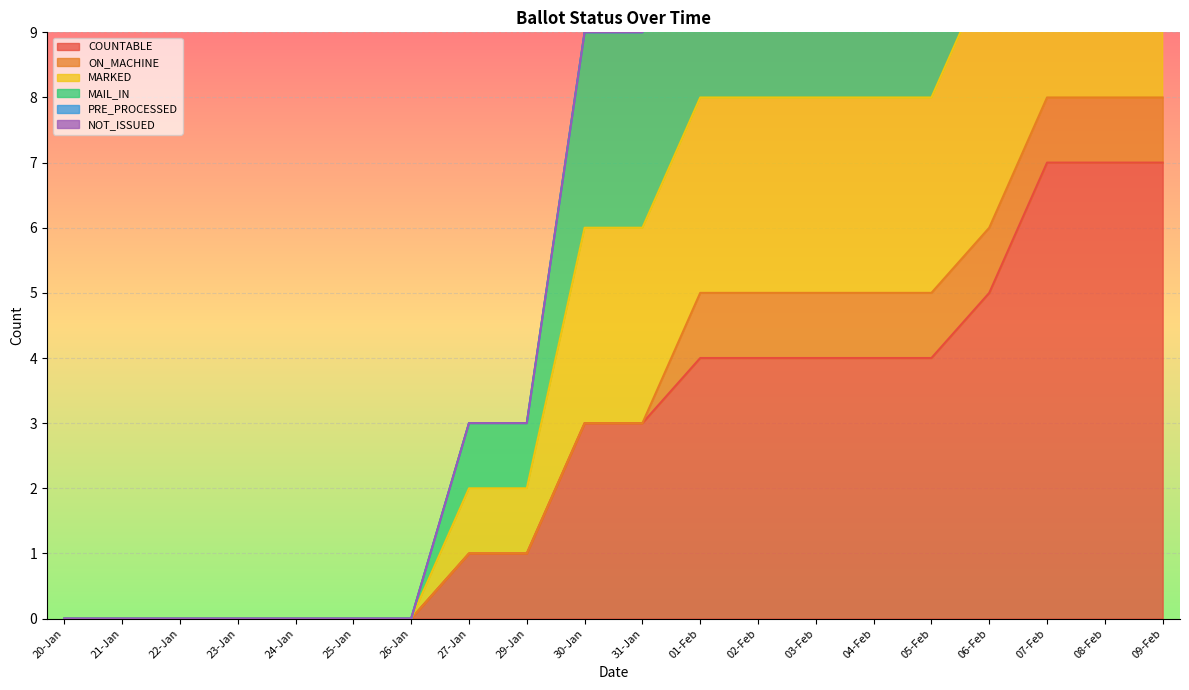

What position from the right is 07-Feb?

3